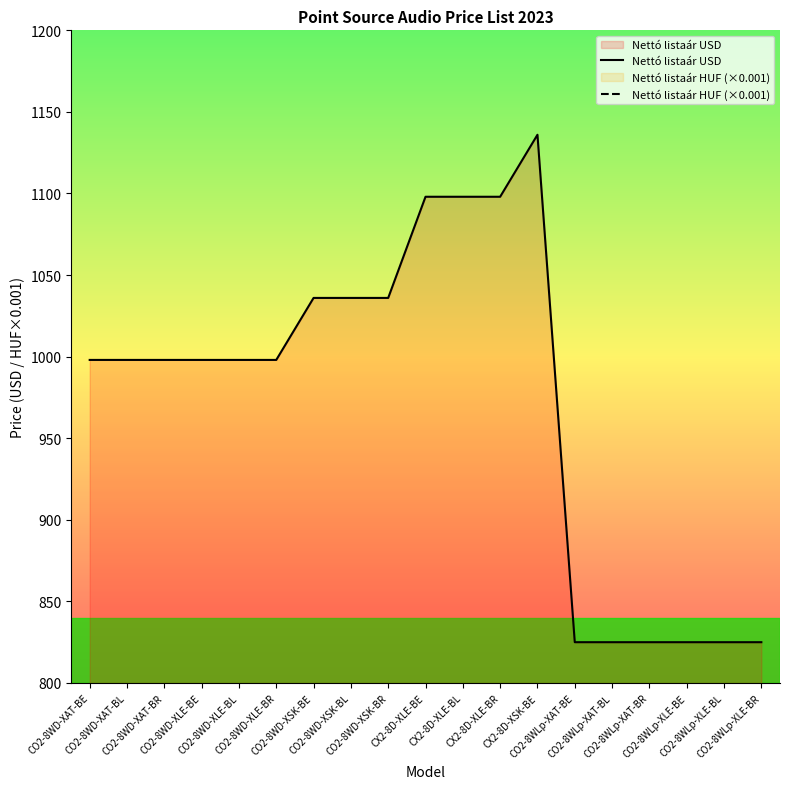

Where is Nettó listaár HUF (×0.001) nearest to the value 392?

CO2-8WD-XAT-BE